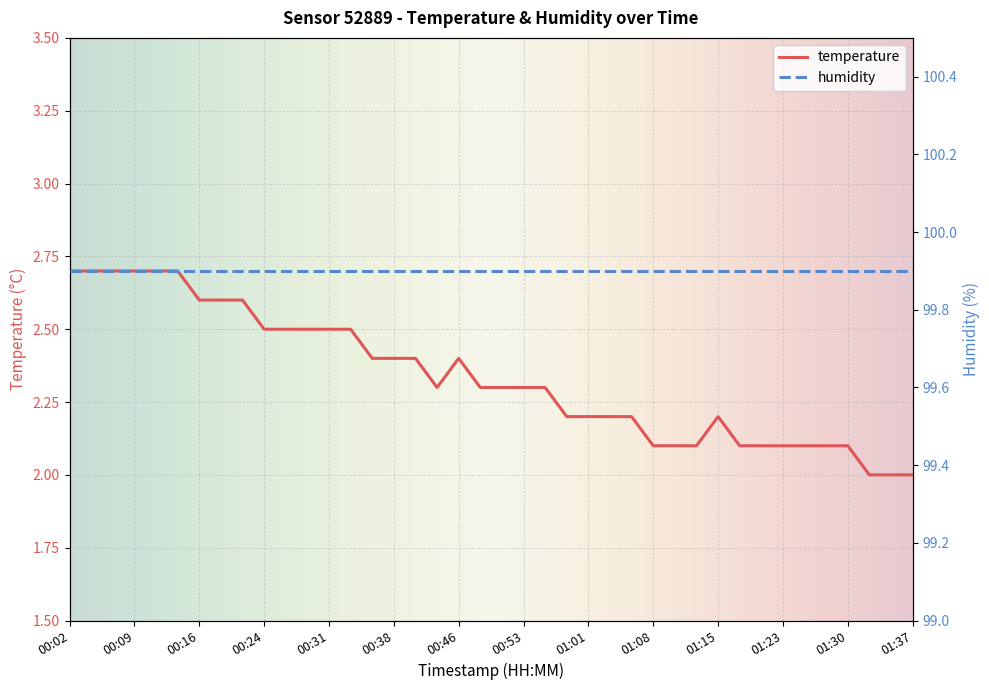

How many points are lower than both their immediate neighbors (excluding endpoints)?

1